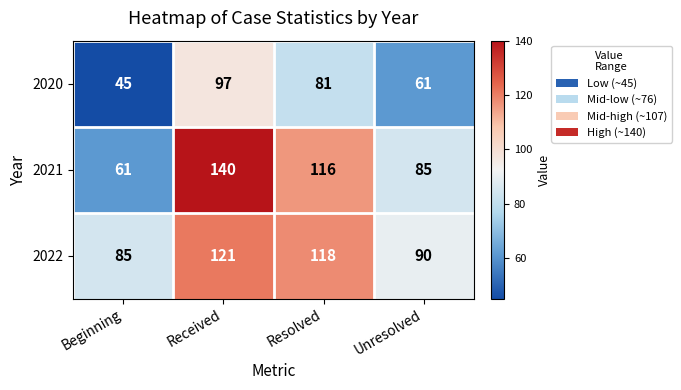

Which category has the highest value in the 2021 series?

Received